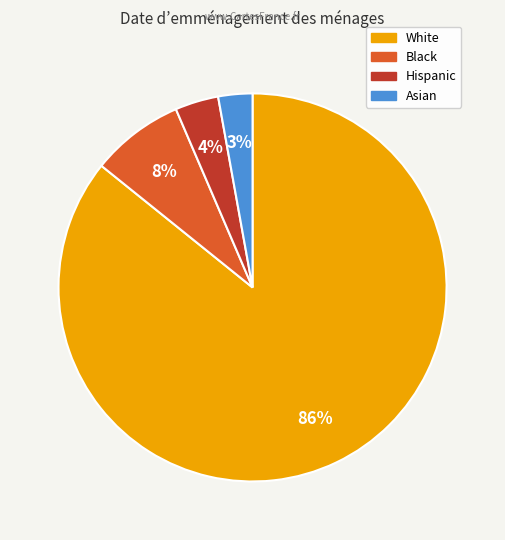

What is the smallest slice in the pie chart?

Asian